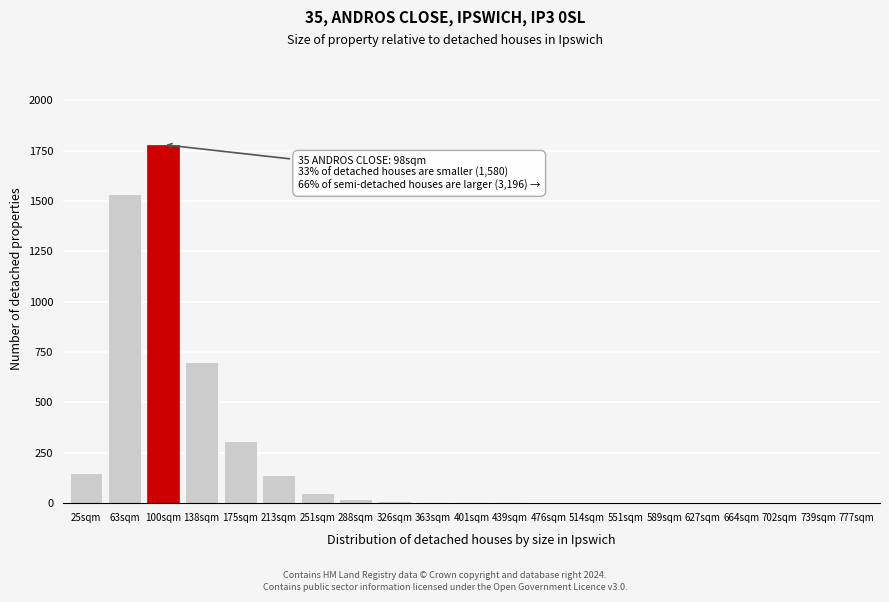

Which category has the highest value across all series?

100sqm